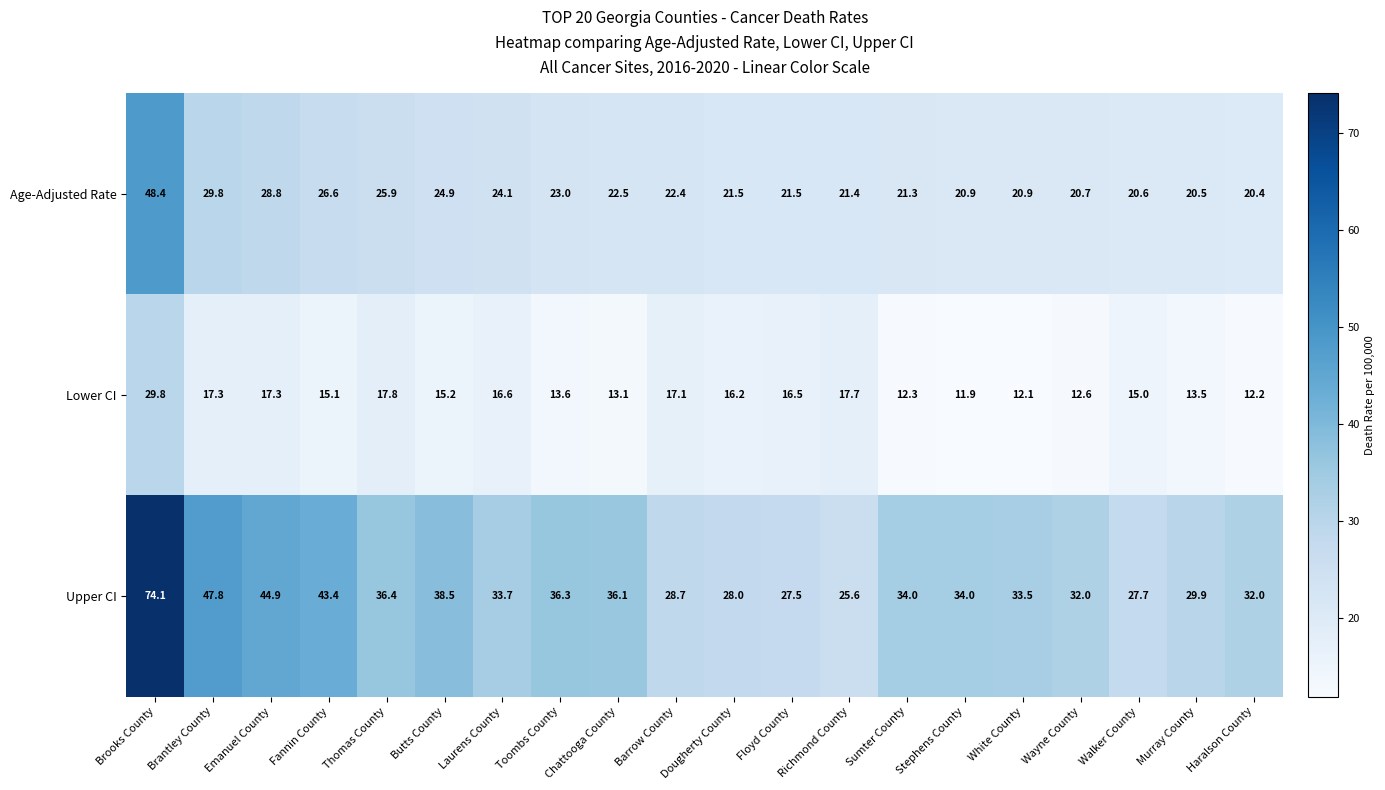

Is it true that Age-Adjusted Rate equals 5.3 at Barrow County?

False